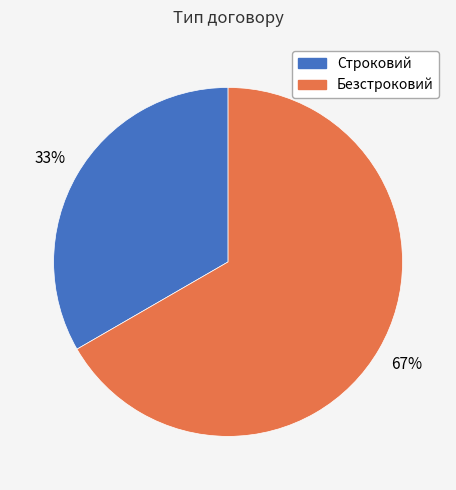

Rank the categories by value from lowest to highest.

Строковий, Безстроковий